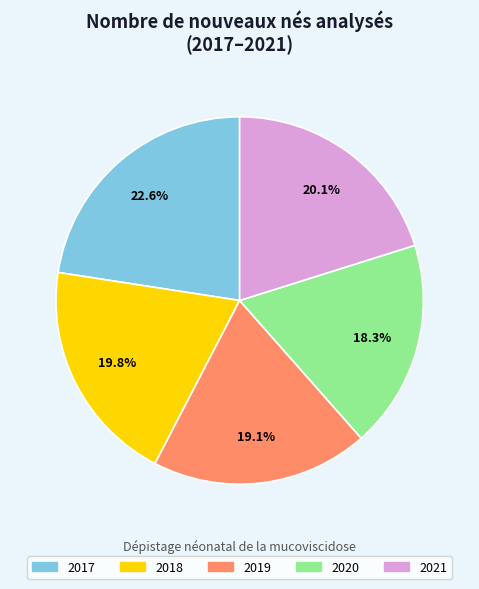

Approximately how many times larger is the value at 2021 compared to 2017?

0.9